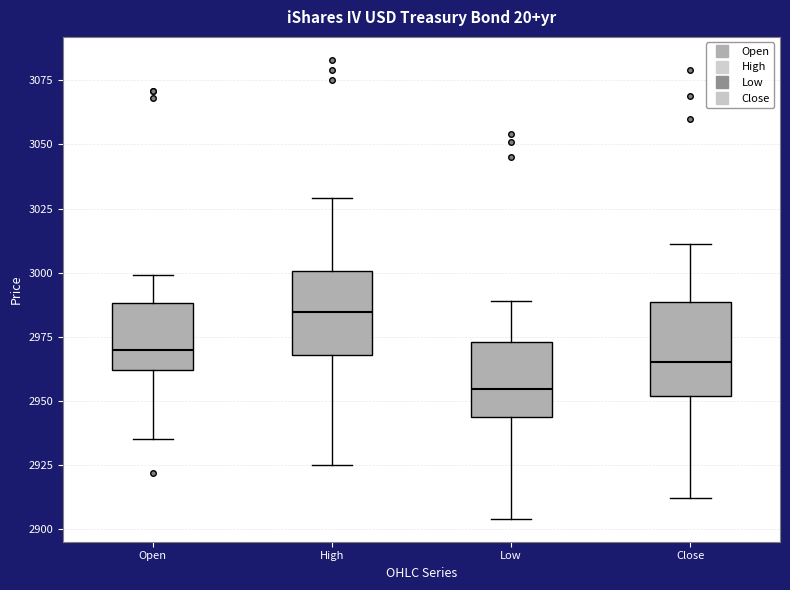

Reading left to right, transcribe this box plot: for each box, give where its median line is, the range the box spans, and where its two whiskers end, as read against the y-axis. The values are not printed on the chart, so give them approximately, as read against the axis.

Open: median 2970, box 2960 to 2990, whiskers 2935 to 3000
High: median 2985, box 2970 to 3000, whiskers 2925 to 3030
Low: median 2955, box 2945 to 2975, whiskers 2905 to 2990
Close: median 2965, box 2950 to 2990, whiskers 2910 to 3010